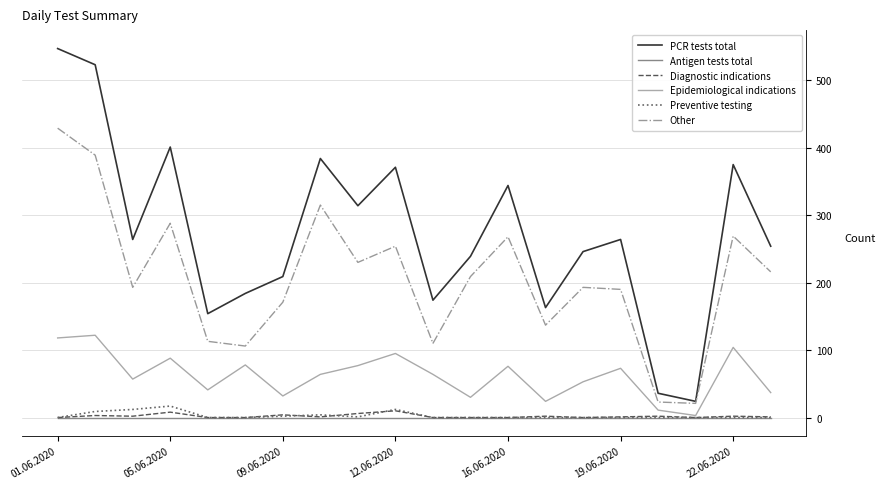

What is the difference between the second highest and minimum values in the Epidemiological indications series?

115